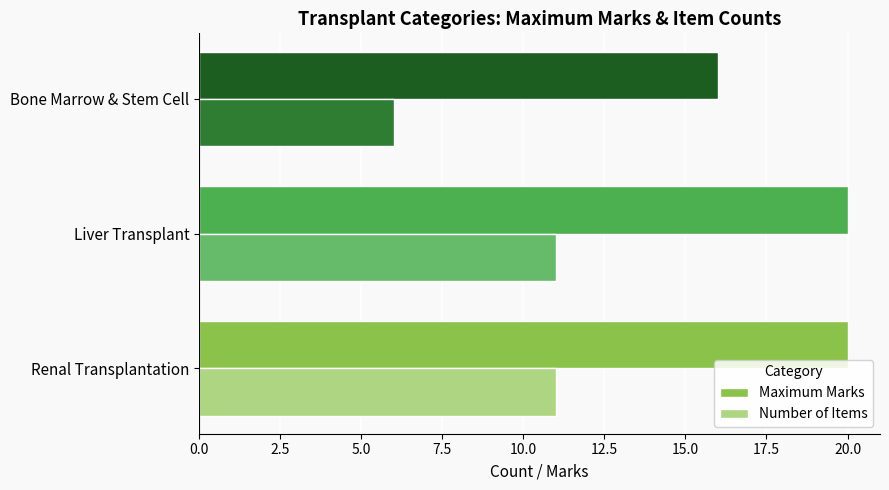

What value does the Number of Items series have at Bone Marrow & Stem Cell?

6